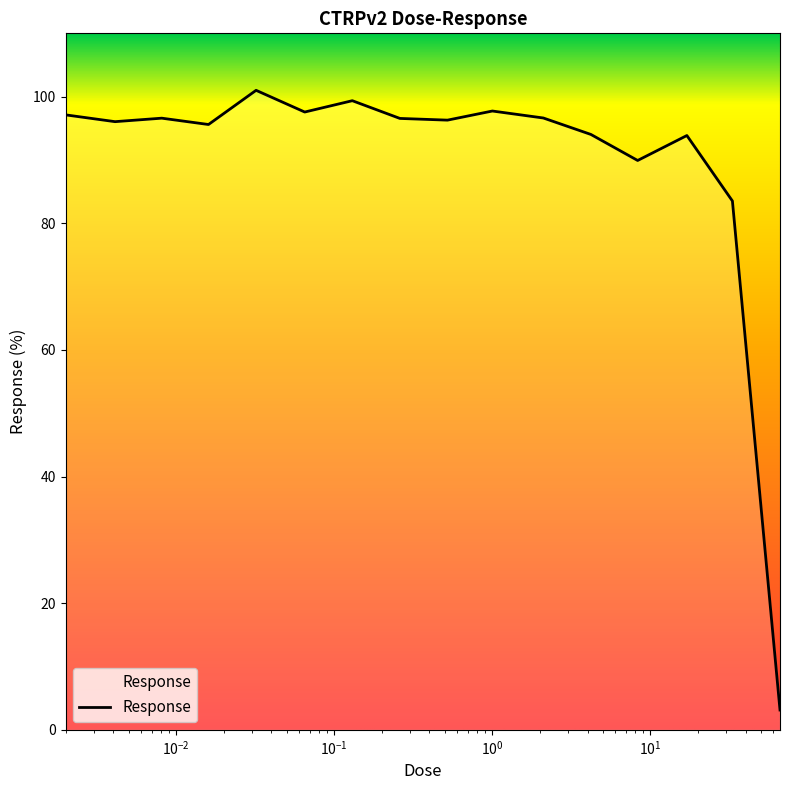

What is the difference between the maximum and minimum values?

97.9